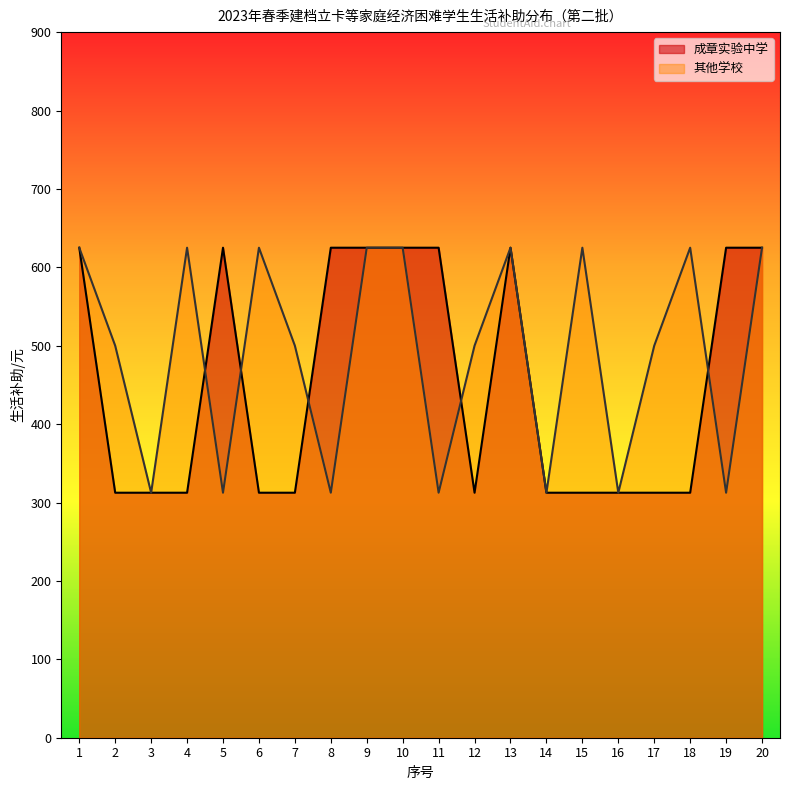

What is the difference between the 成章实验中学 values at 20 and 16?

312.5